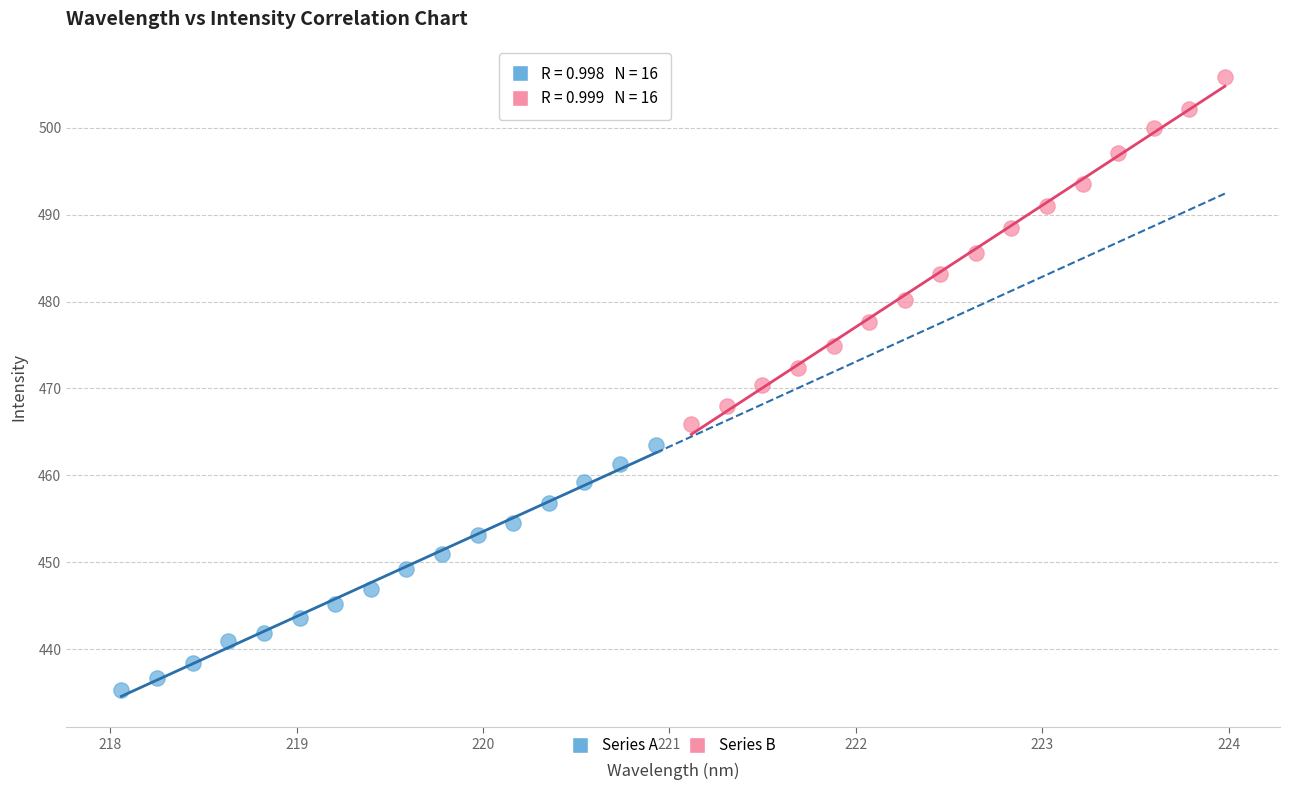

Which series reaches the maximum Y coordinate?

Series B